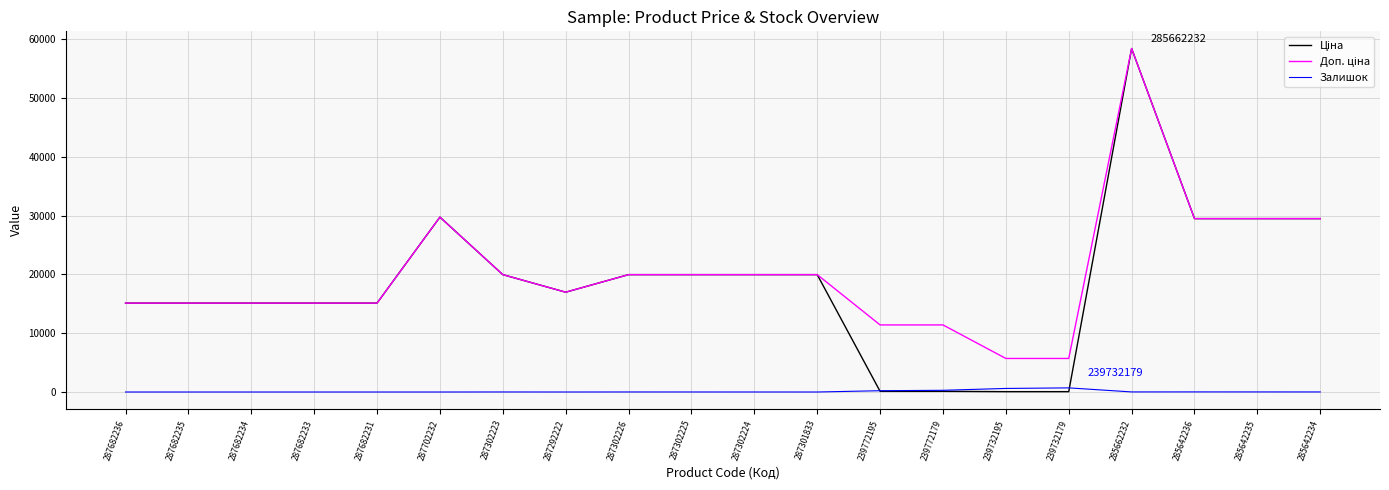

What is the greatest value displayed?

58426.5